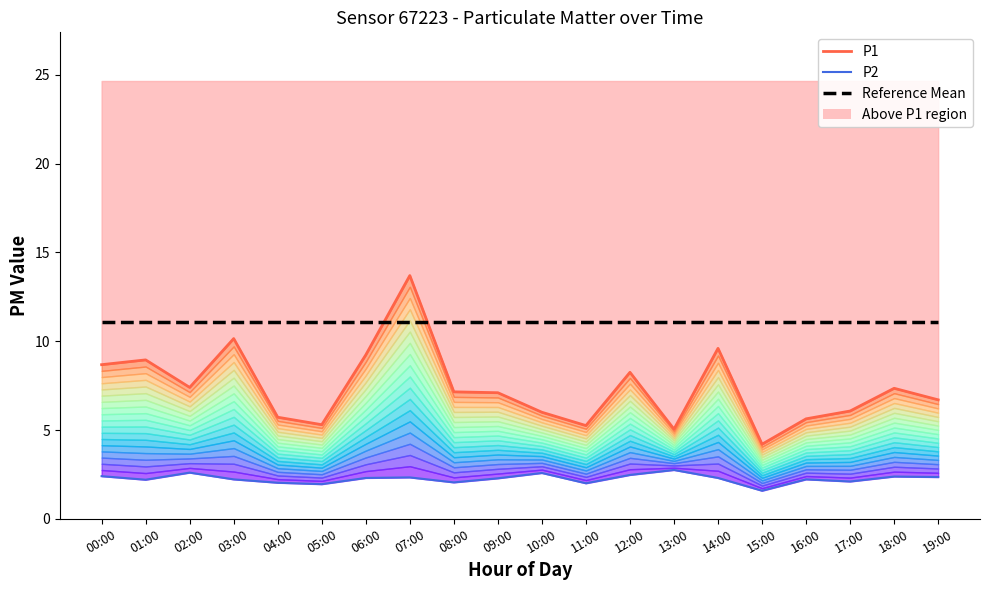

Reading right to left, extract all data points from this chart.

P1: 19:00=6.7	18:00=7.3	17:00=6.1	16:00=5.6	15:00=4.2	14:00=9.6	13:00=5.0	12:00=8.2	11:00=5.2	10:00=6.0	09:00=7.1	08:00=7.2	07:00=13.7	06:00=9.2	05:00=5.3	04:00=5.7	03:00=10.2	02:00=7.4	01:00=8.9	00:00=8.7
P2: 19:00=2.4	18:00=2.4	17:00=2.1	16:00=2.2	15:00=1.6	14:00=2.3	13:00=2.8	12:00=2.5	11:00=2.0	10:00=2.6	09:00=2.3	08:00=2.0	07:00=2.3	06:00=2.3	05:00=1.9	04:00=2.0	03:00=2.2	02:00=2.6	01:00=2.2	00:00=2.4
Reference Mean: 19:00=11.1	18:00=11.1	17:00=11.1	16:00=11.1	15:00=11.1	14:00=11.1	13:00=11.1	12:00=11.1	11:00=11.1	10:00=11.1	09:00=11.1	08:00=11.1	07:00=11.1	06:00=11.1	05:00=11.1	04:00=11.1	03:00=11.1	02:00=11.1	01:00=11.1	00:00=11.1